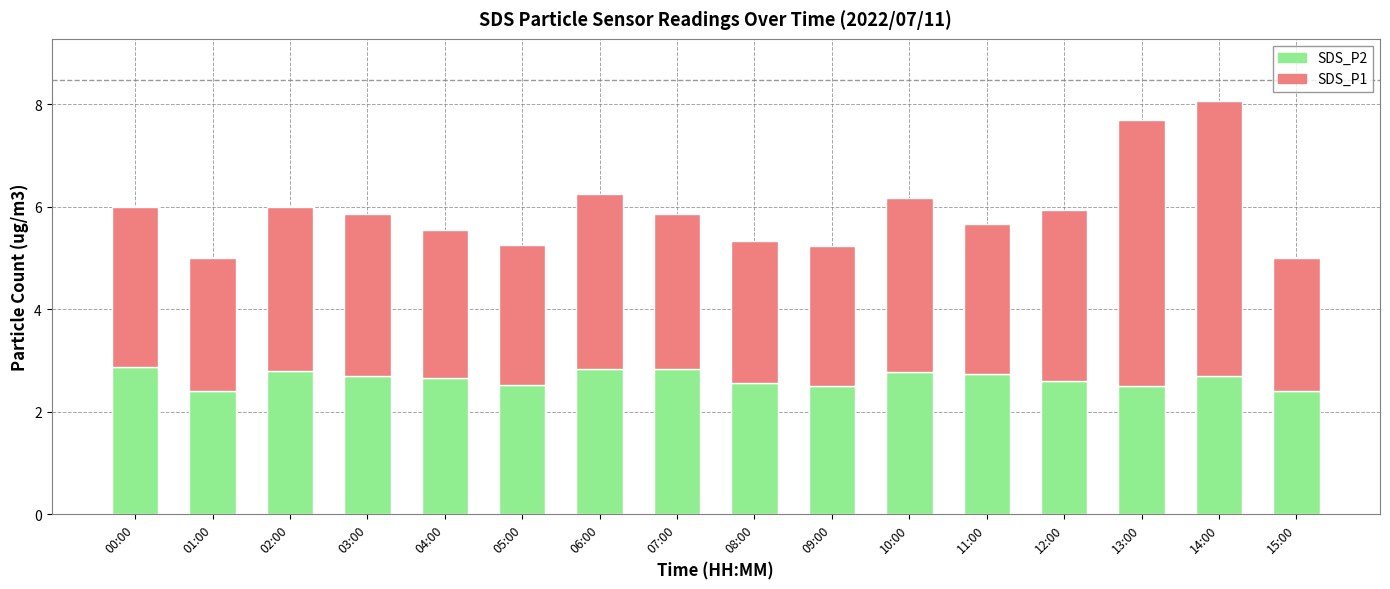

The value of SDS_P2 at 15:00 is 1.4. True or false?

False